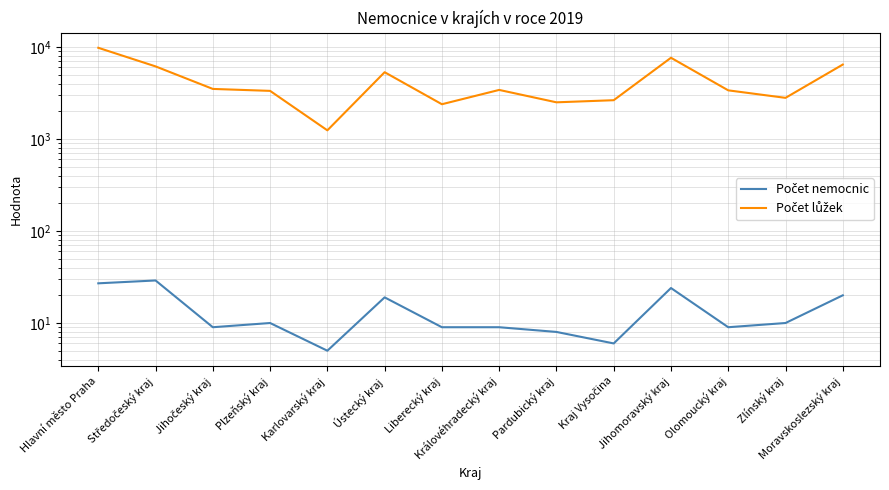

What value does the Počet lůžek series have at Jihomoravský kraj, to the nearest 10?

7630